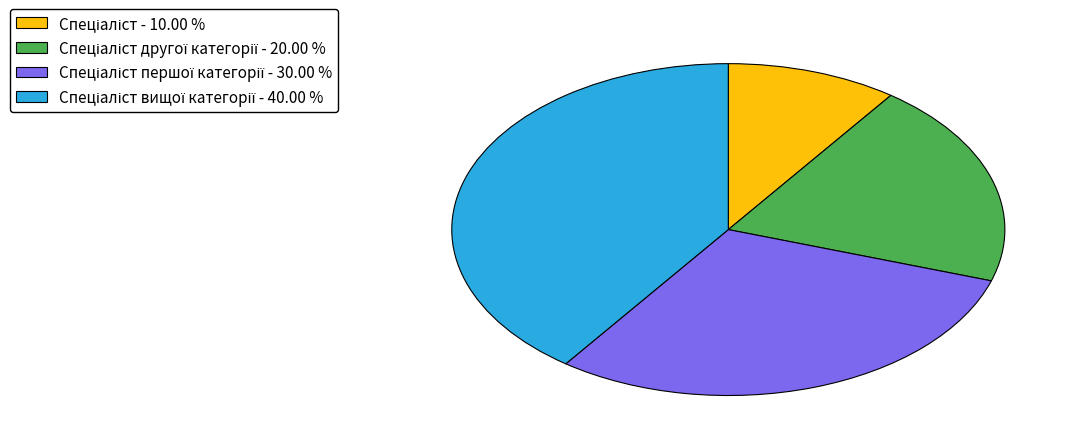

Is there any slice that represents more than half of the pie?

No